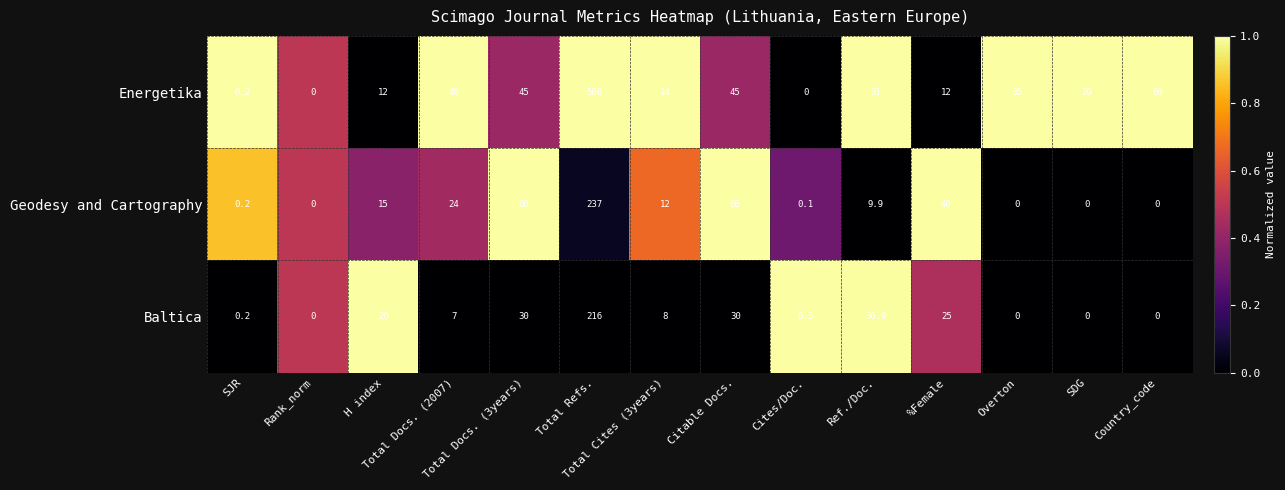

What is the sum of all Baltica values?

367.4